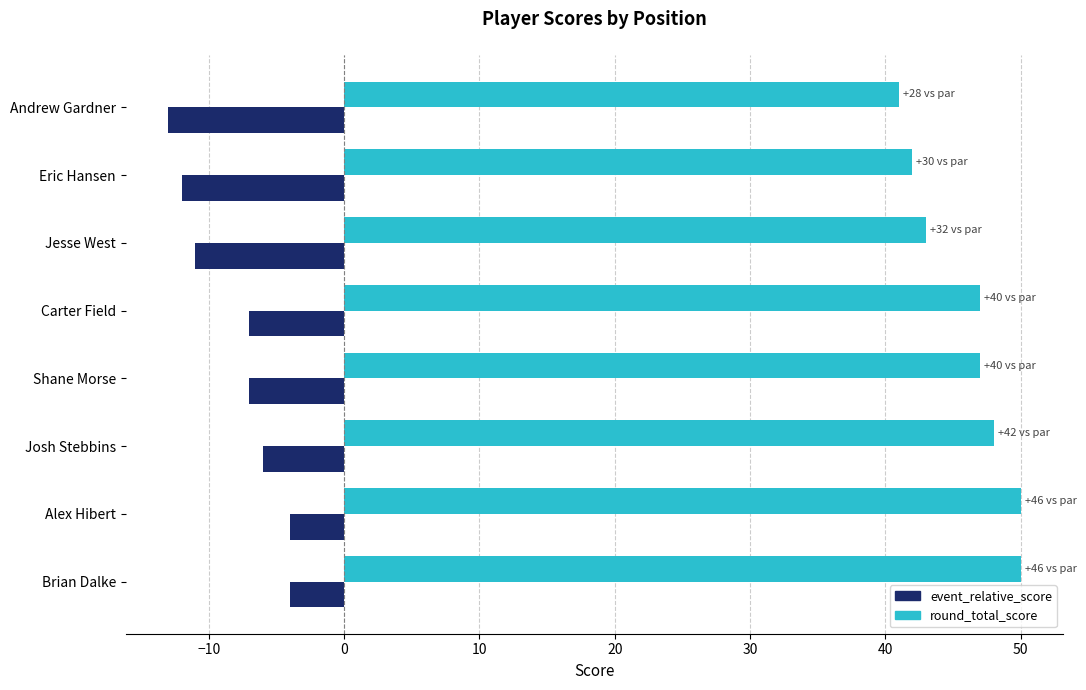

Which series has the largest total across all categories?

round_total_score